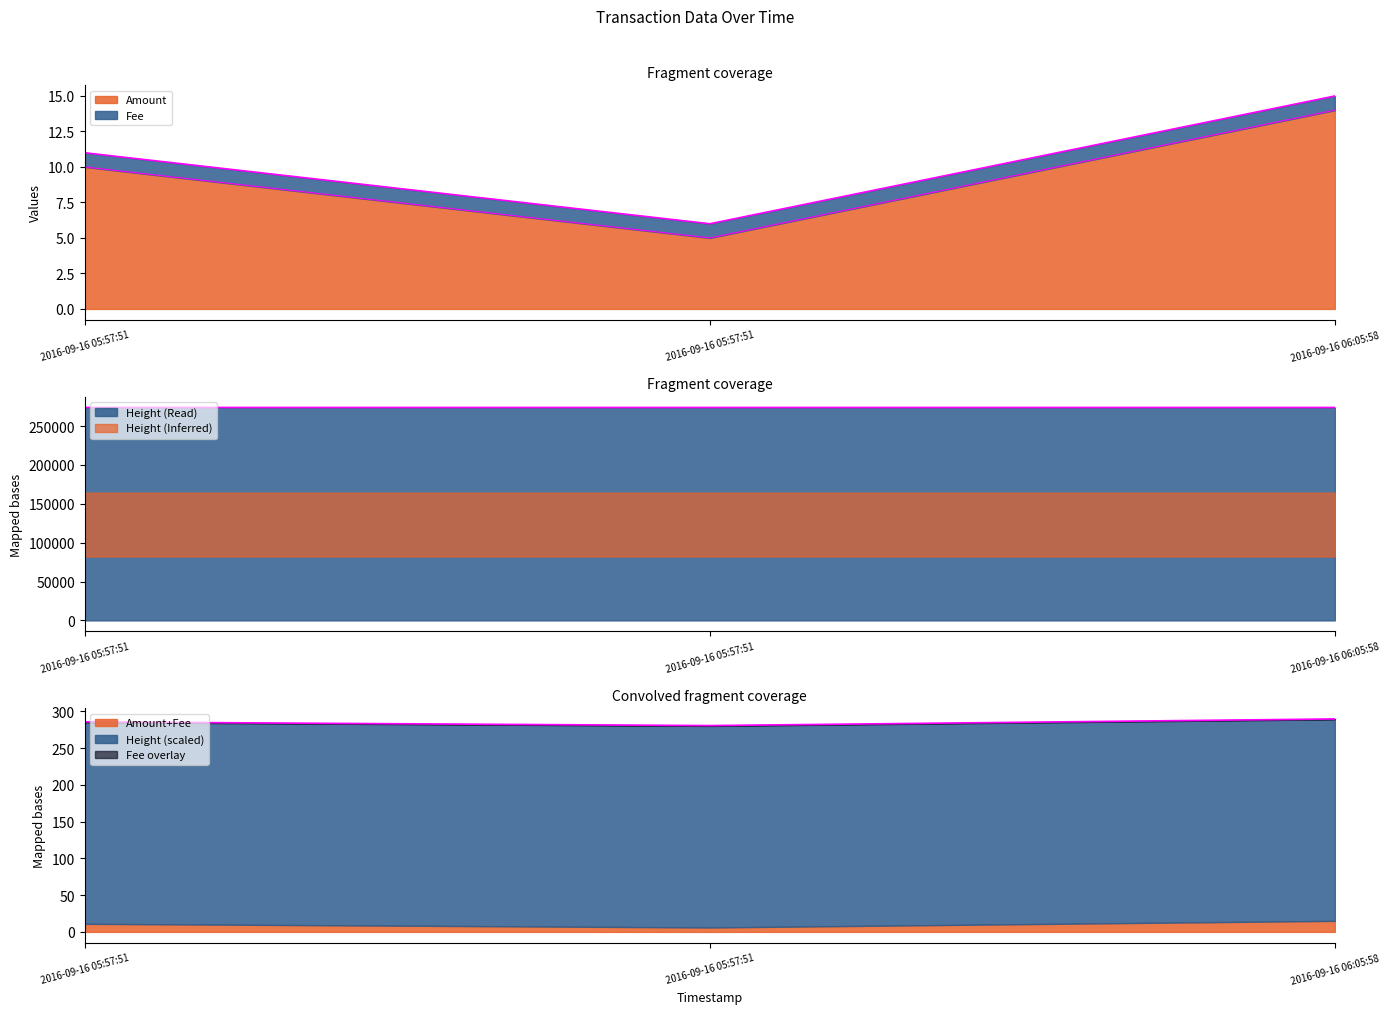

Which category has the lowest value across all series?

2016-09-16 05:57:51